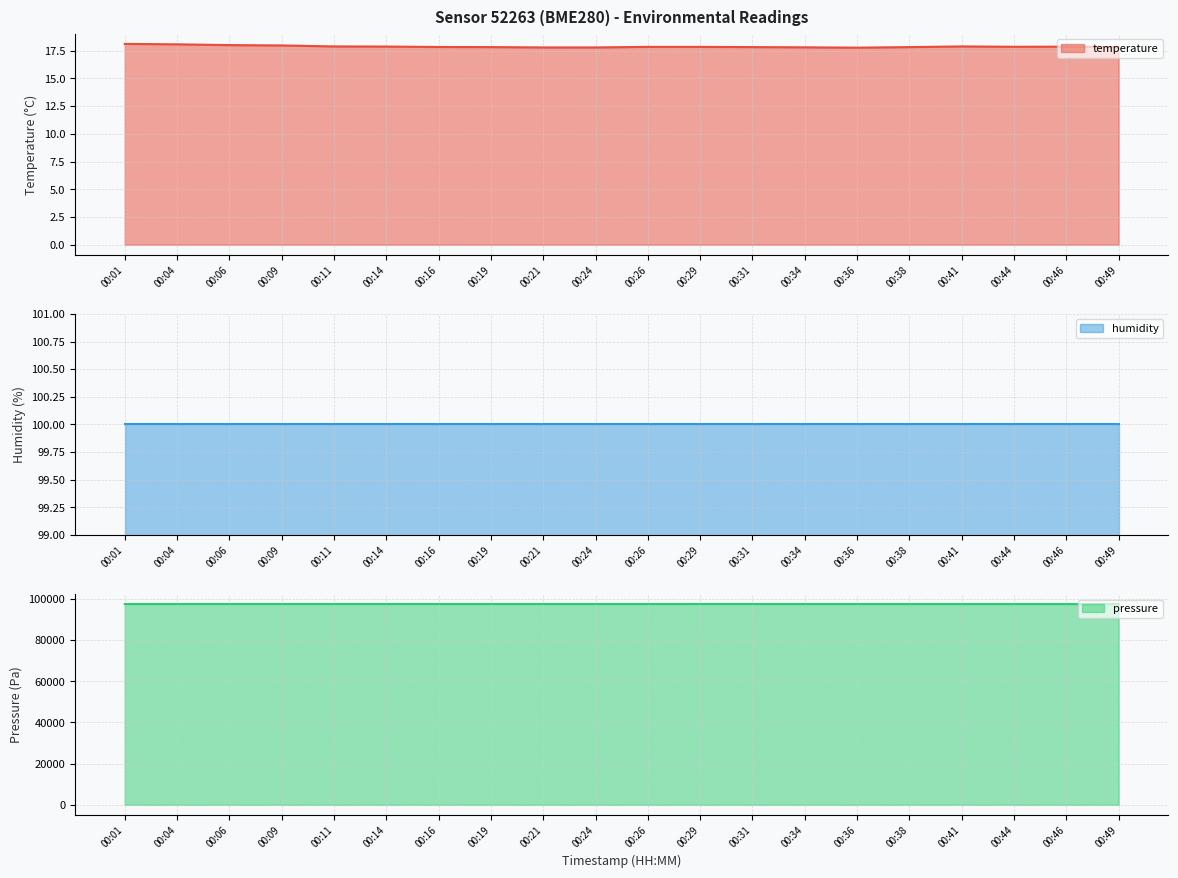

What is the maximum value for temperature?

18.1